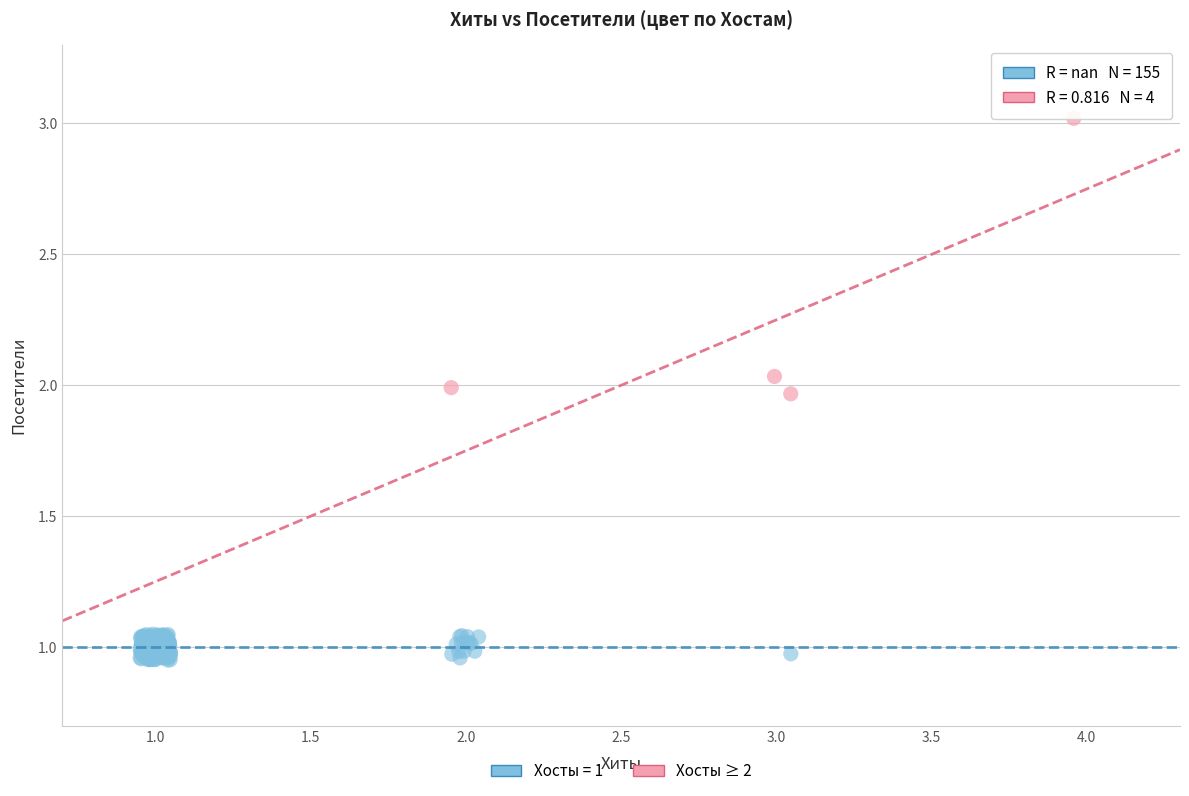

Which series has the largest Y range (max minus min)?

Хосты ≥ 2